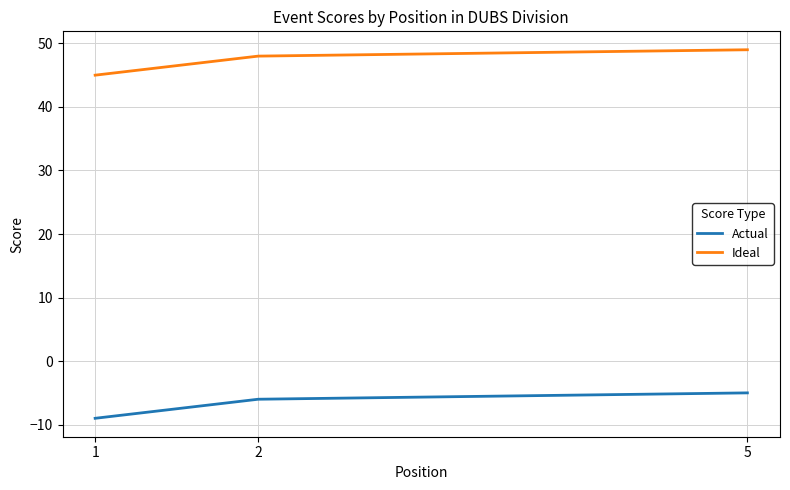

What is the value of the Actual point at the 3rd from the left?

-6